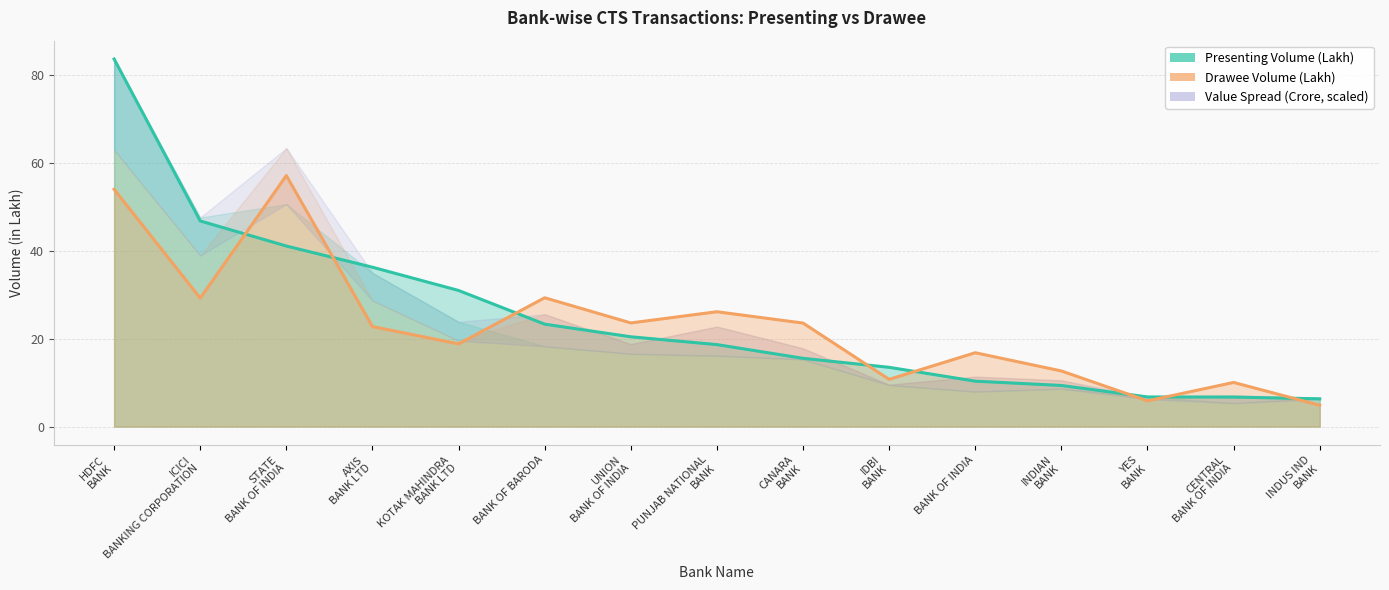

What is the value of the Drawee Volume (Lakh) point at the 10th from the left?

10.7